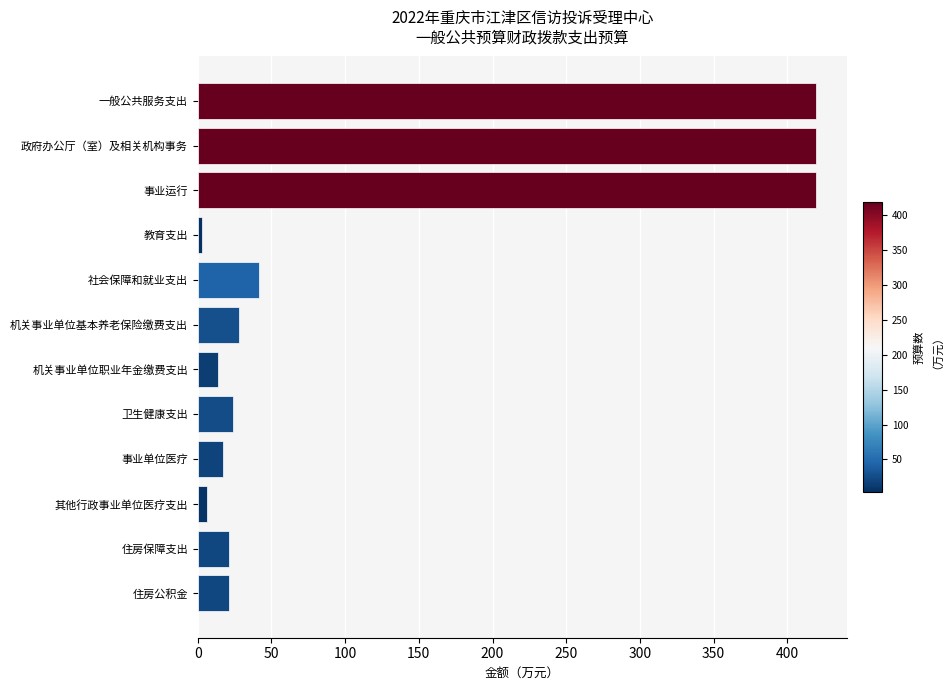

How many bars are there in total?

12